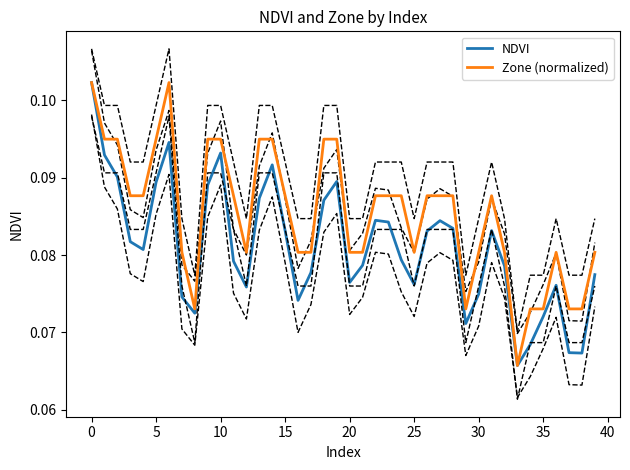

True or false: NDVI and Zone (normalized) intersect in this chart.

False